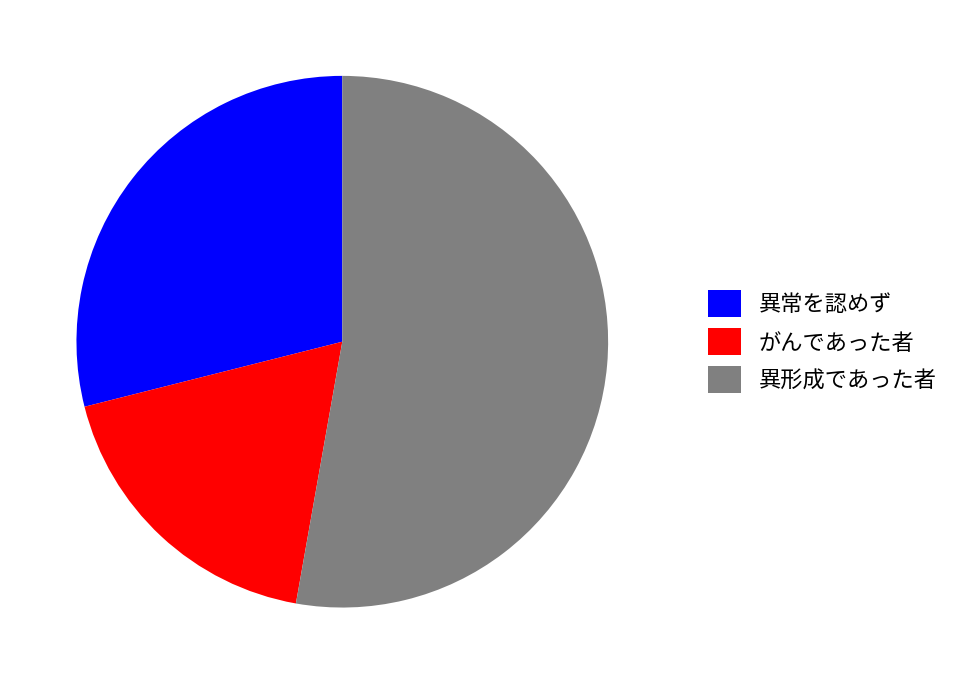

Is the sum of 異形成であった者 and 異常を認めず greater than half?

Yes